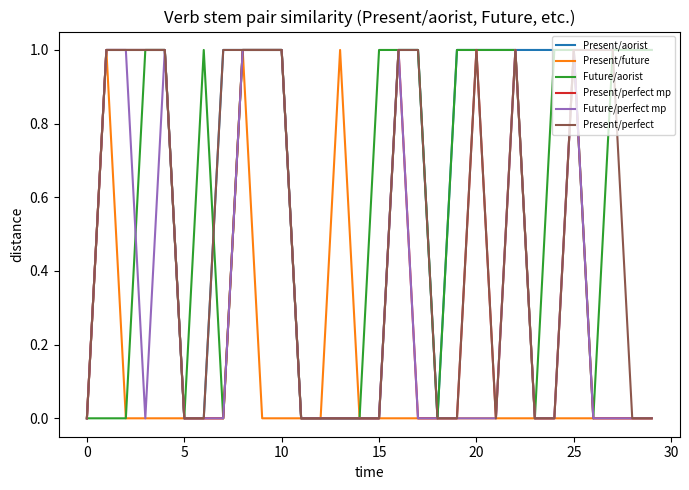

Which series has the largest total across all categories?

Present/aorist